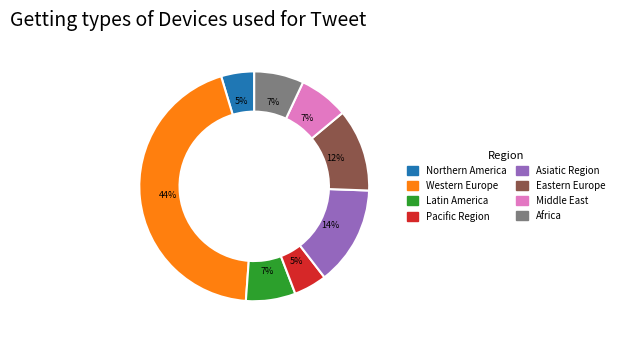

Is it true that Western Europe is 44% of the pie?

True